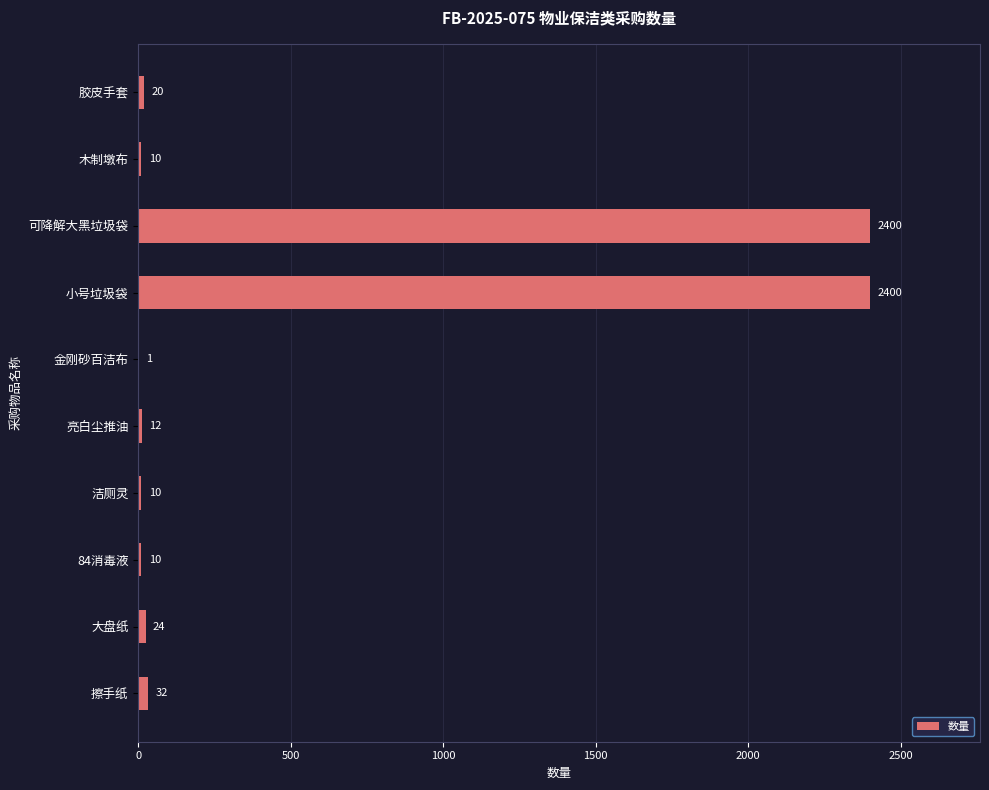

True or false: the data shows 32 at 擦手纸.

True